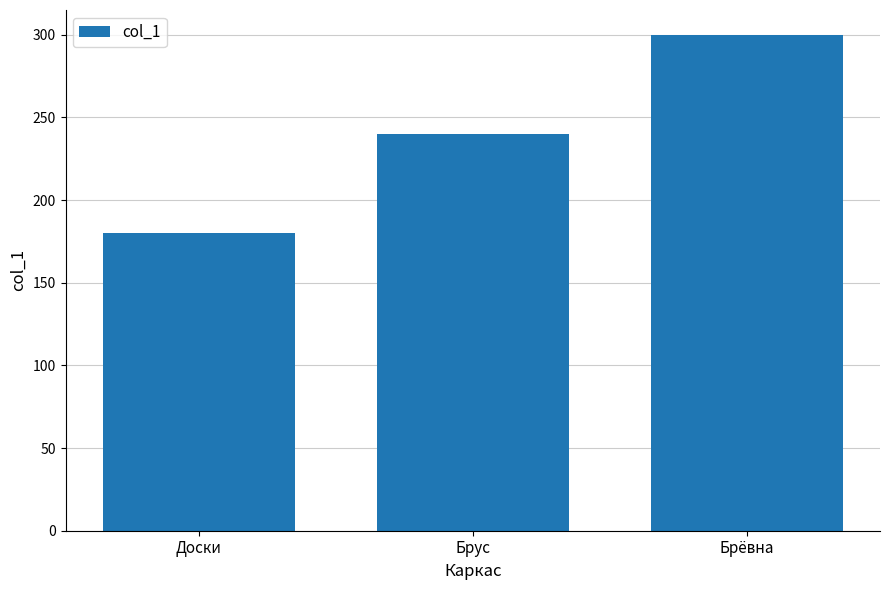

What is the minimum value shown in the chart?

180